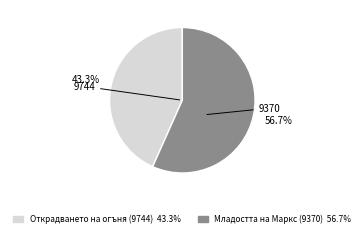

What percentage is the Младостта на Маркс (9370) slice, to the nearest percent?

57%